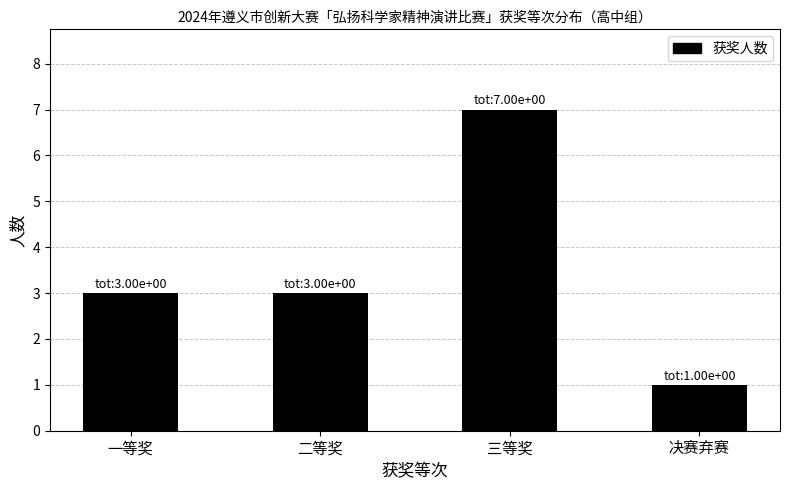

Approximately how many times larger is the value at 三等奖 compared to 决赛弃赛?

7.0